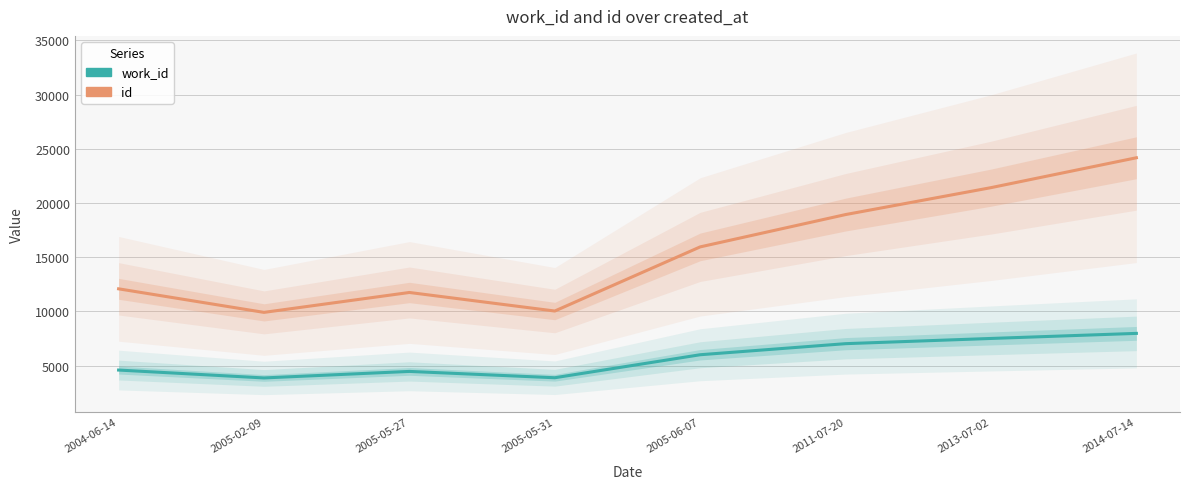

Does the chart display data point markers on the line(s)?

No